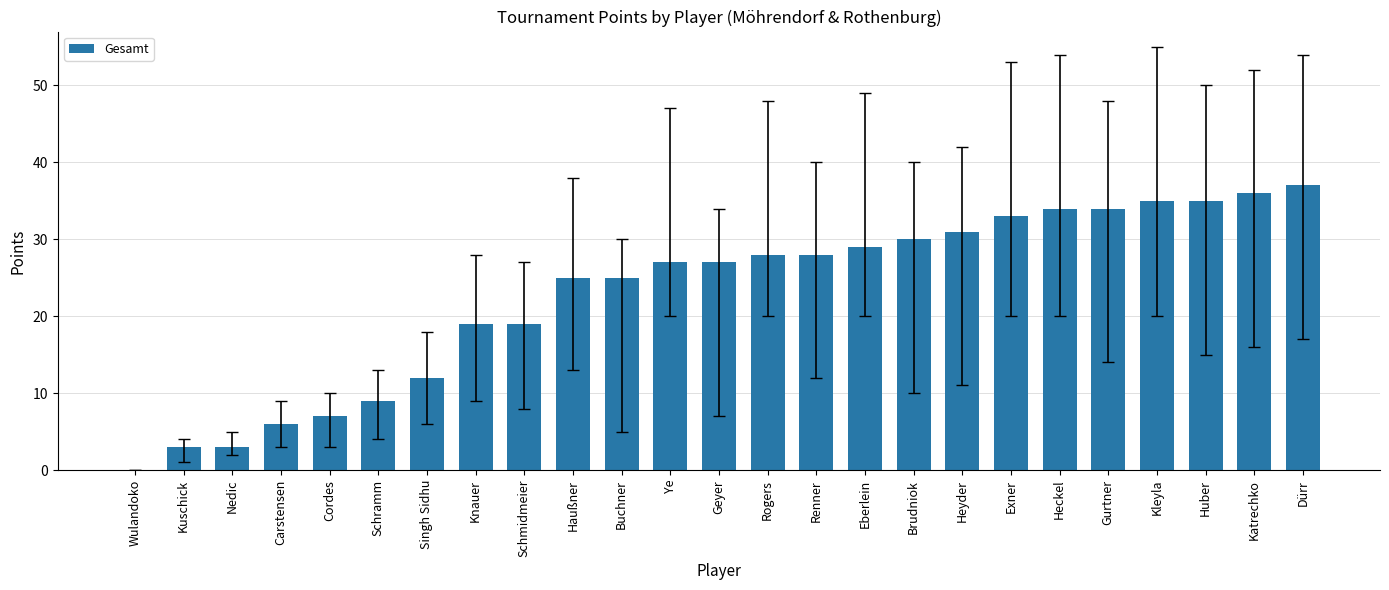

What is the maximum value shown in the chart?

37